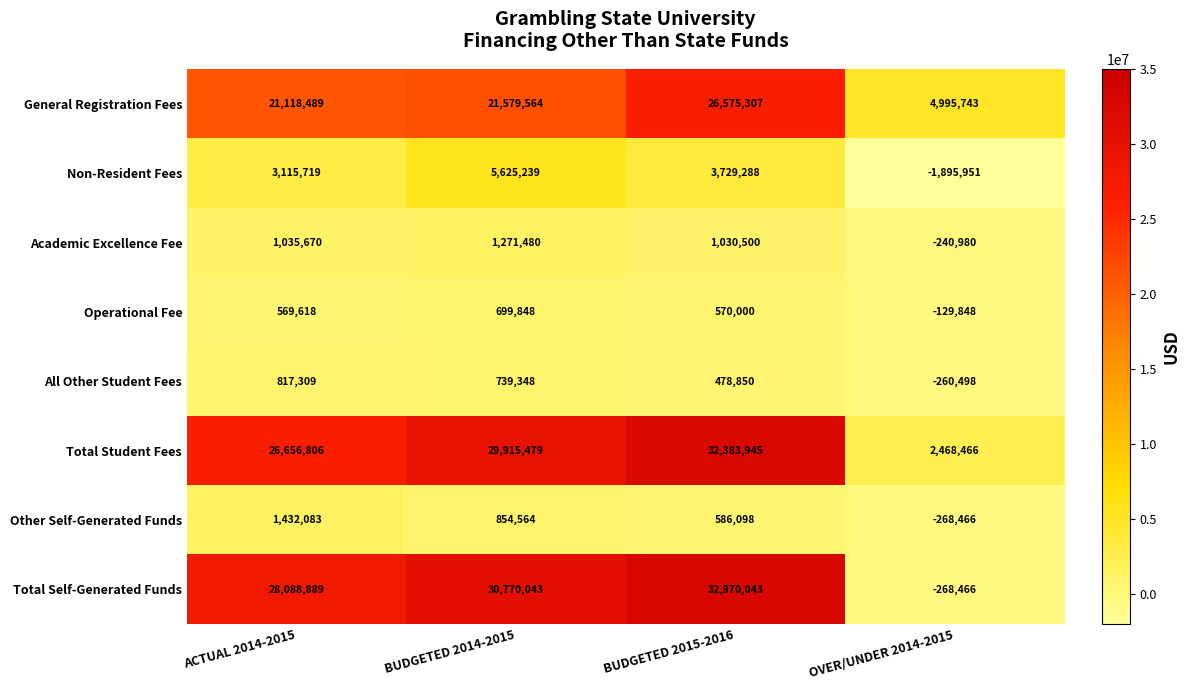

What is the minimum value for General Registration Fees?

4995743